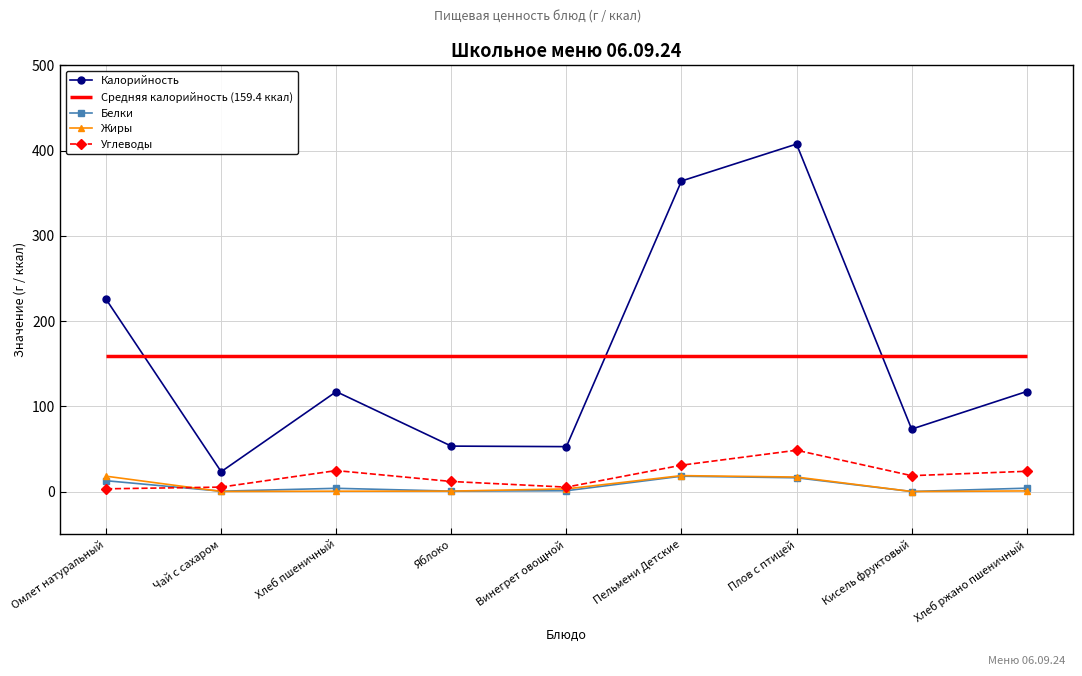

What is the minimum value for Углеводы?

3.2